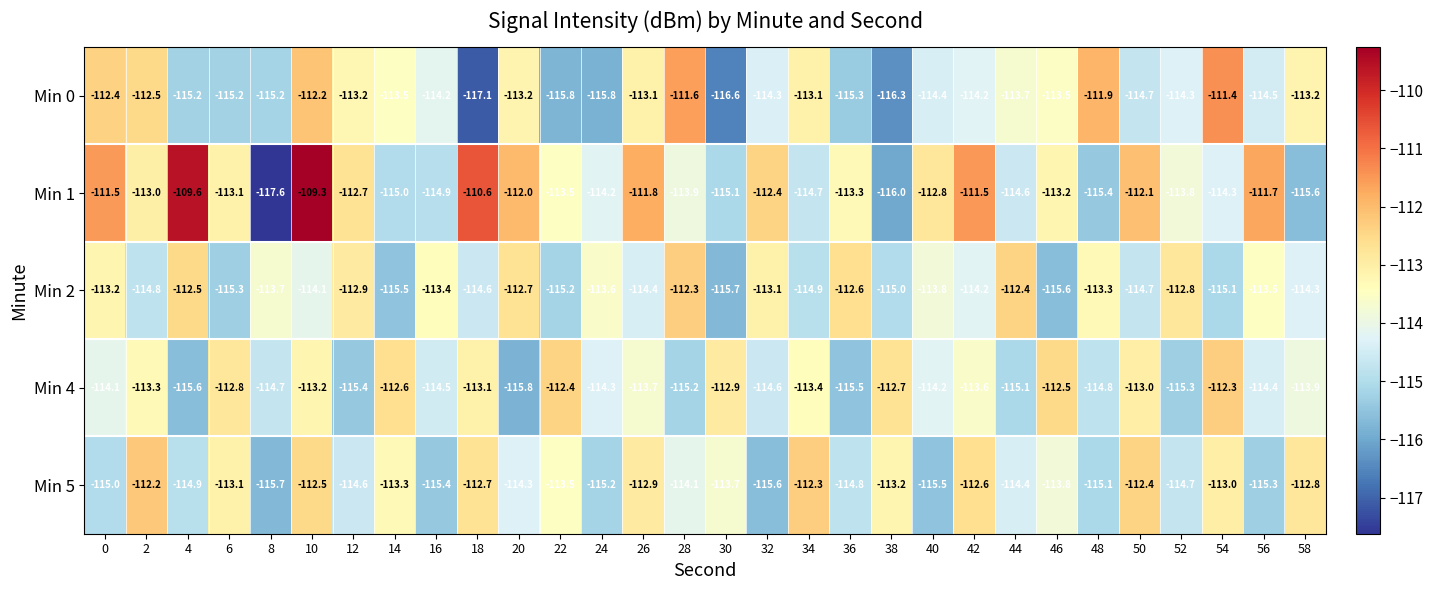

What is the total value across all series at 30?

-574.0